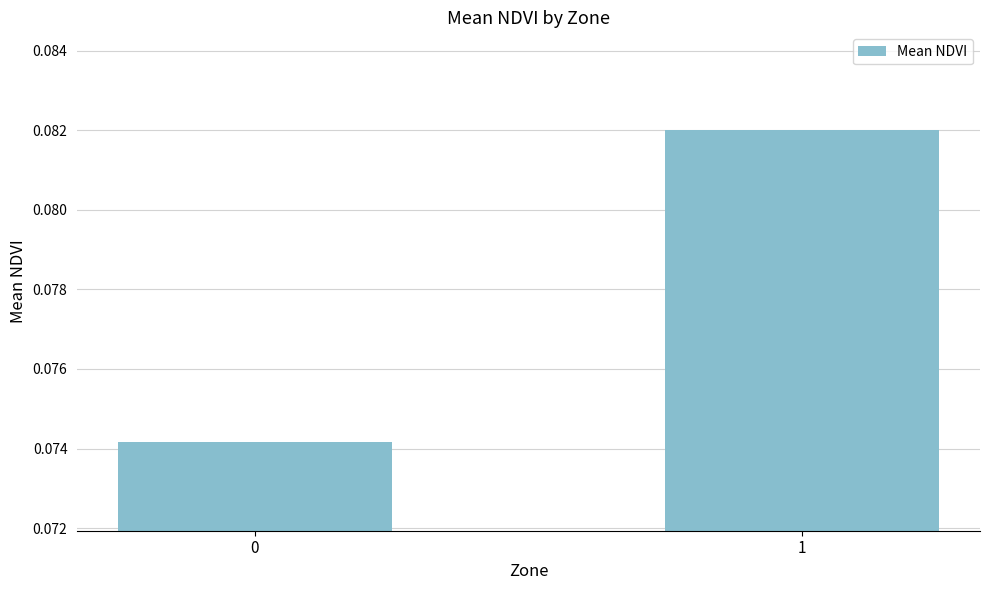

List the labels in order of value, smallest first.

0, 1